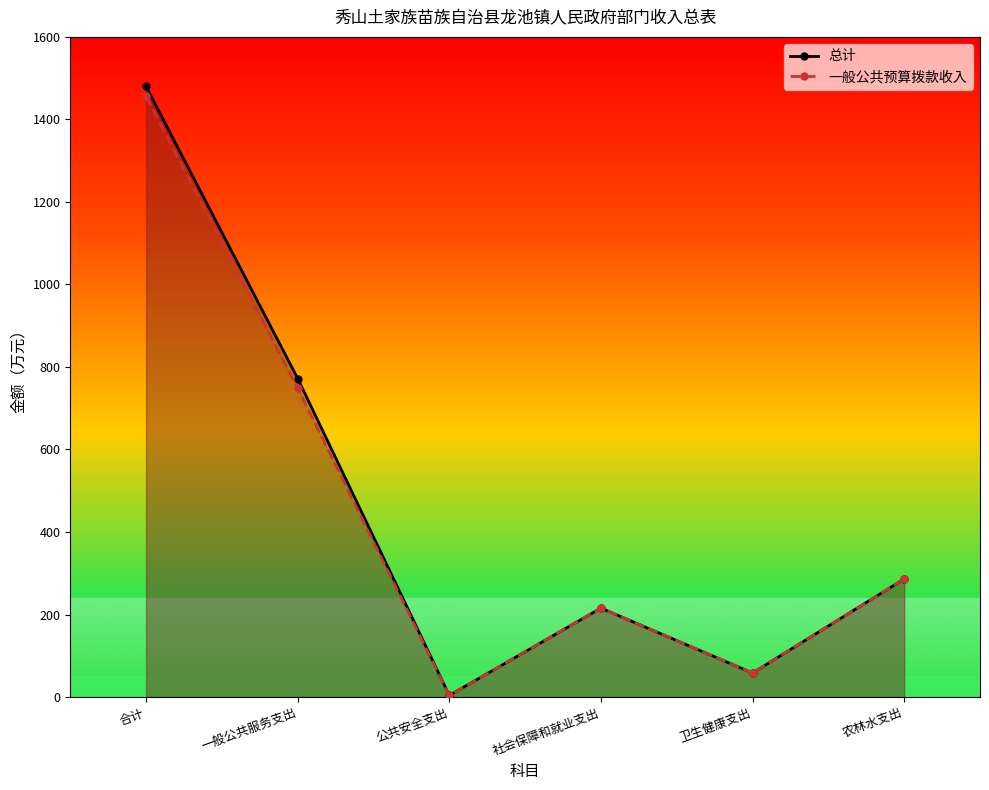

Reading left to right, transcribe all the data shown in this chart.

总计: 1479.9	771.9	3.9	215.5	58.2	286.2
一般公共预算拨款收入: 1456.1	748.2	3.9	215.5	58.2	286.2